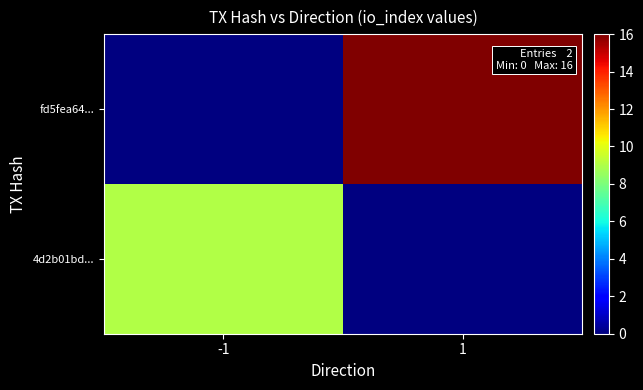

Reading left to right, extract all data points from this chart.

4d2b01bd...: -1=9	1=0
fd5fea64...: -1=0	1=16